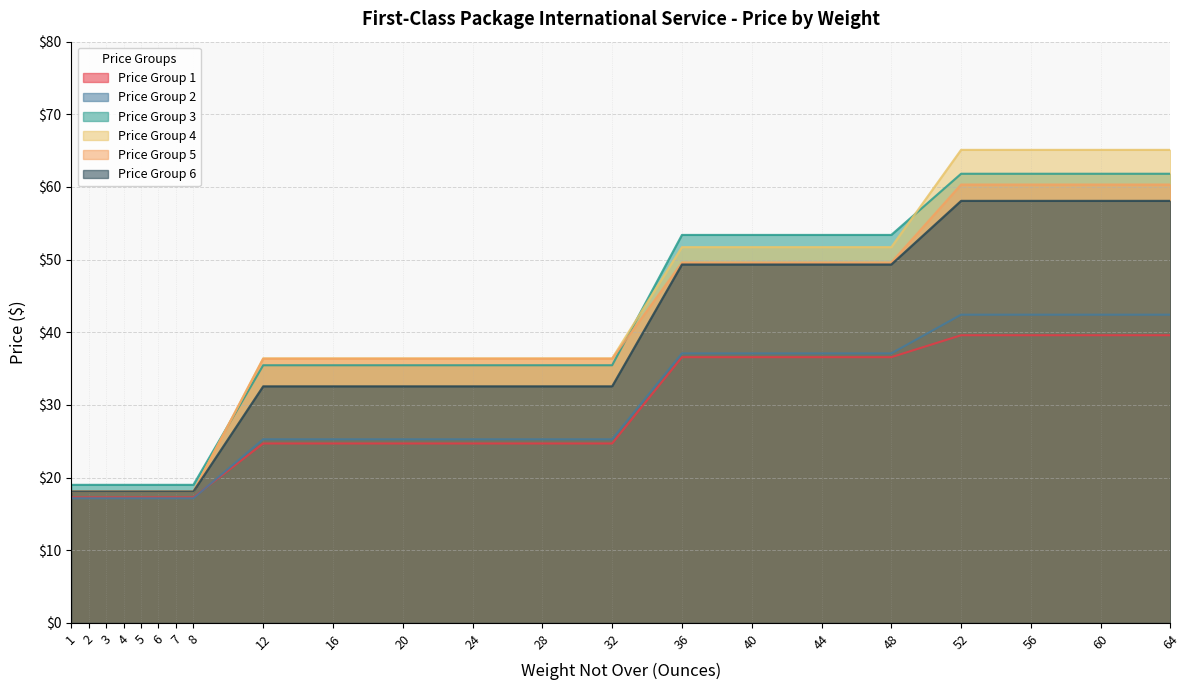

How many data points does each series have?

22